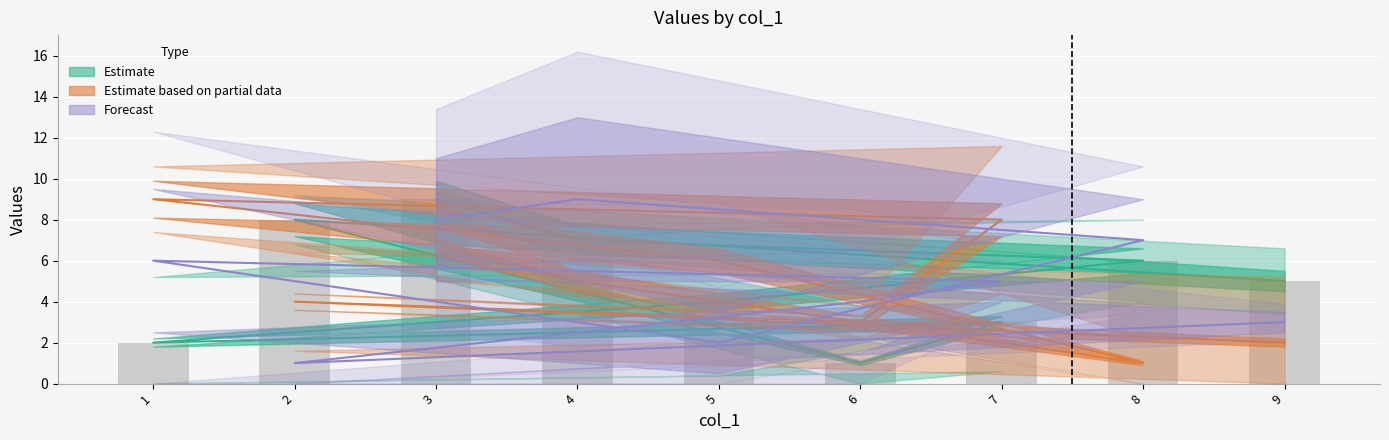

What is the sum of the col_2 values at 5 and 2?

12